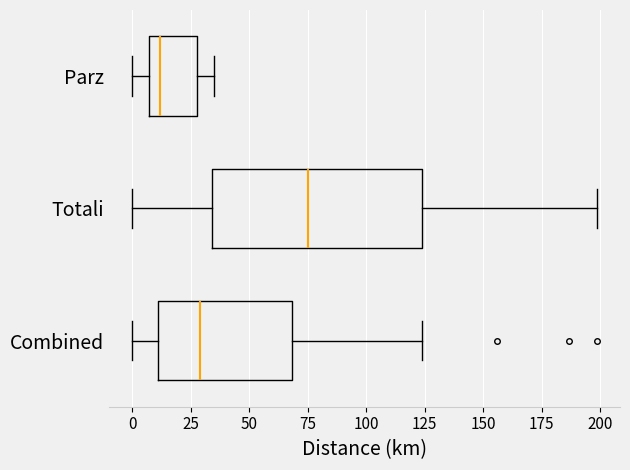

Which box is the widest, from its left edge to its right edge?

Totali